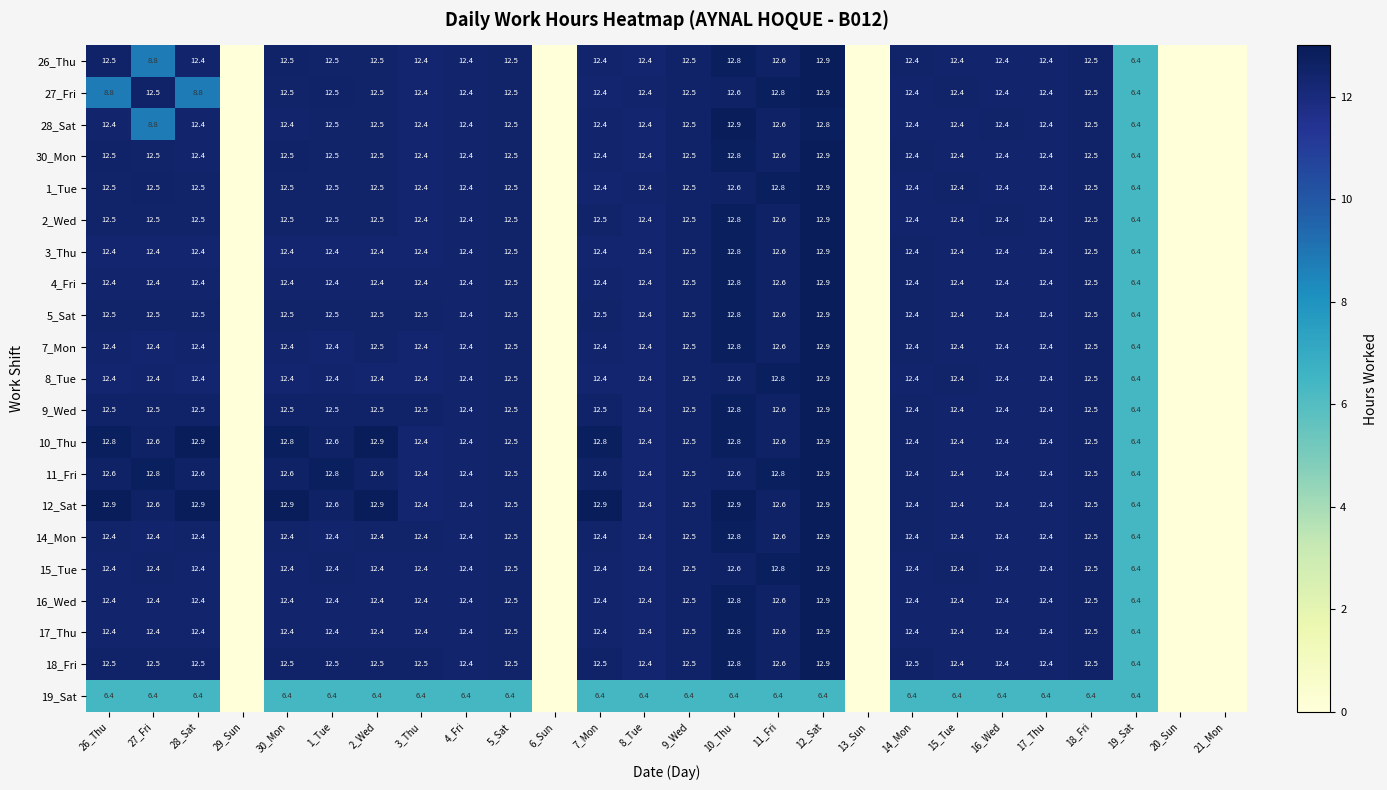

True or false: 2_Wed has a value of 5.6 at 15_Tue.

False